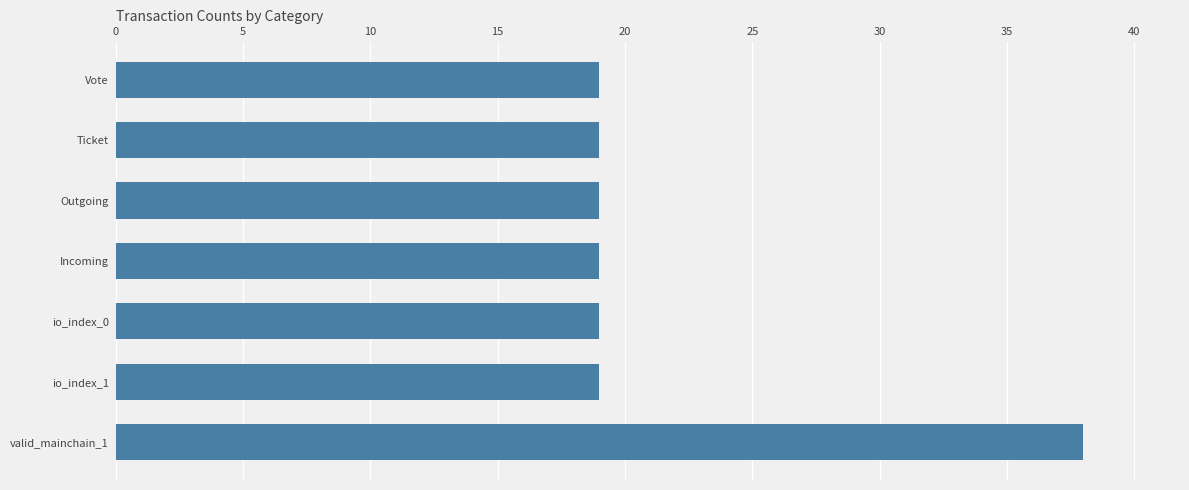

Which has a higher value, Incoming or valid_mainchain_1?

valid_mainchain_1